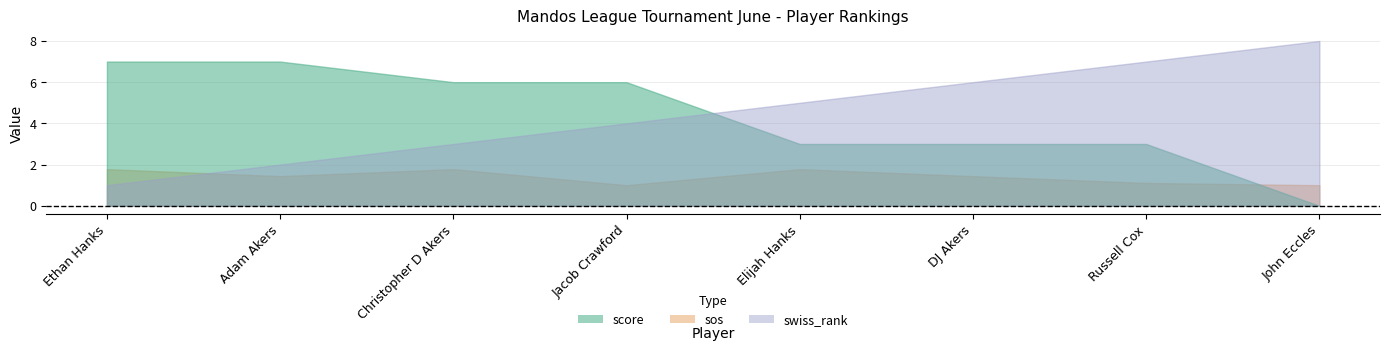

The sos series shows 1.8 at Ethan Hanks. True or false?

True